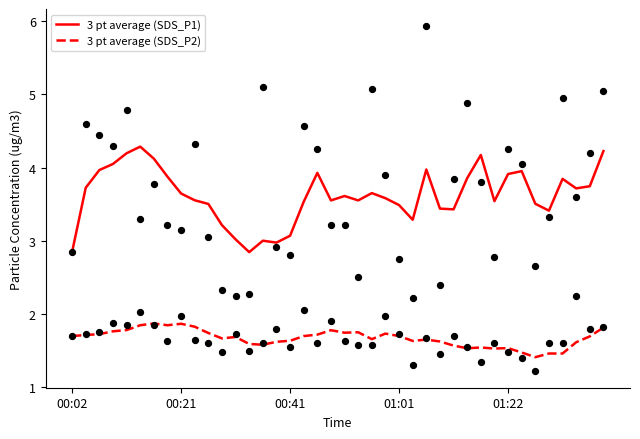

Which series reaches the maximum Y coordinate?

SDS_P1 avg